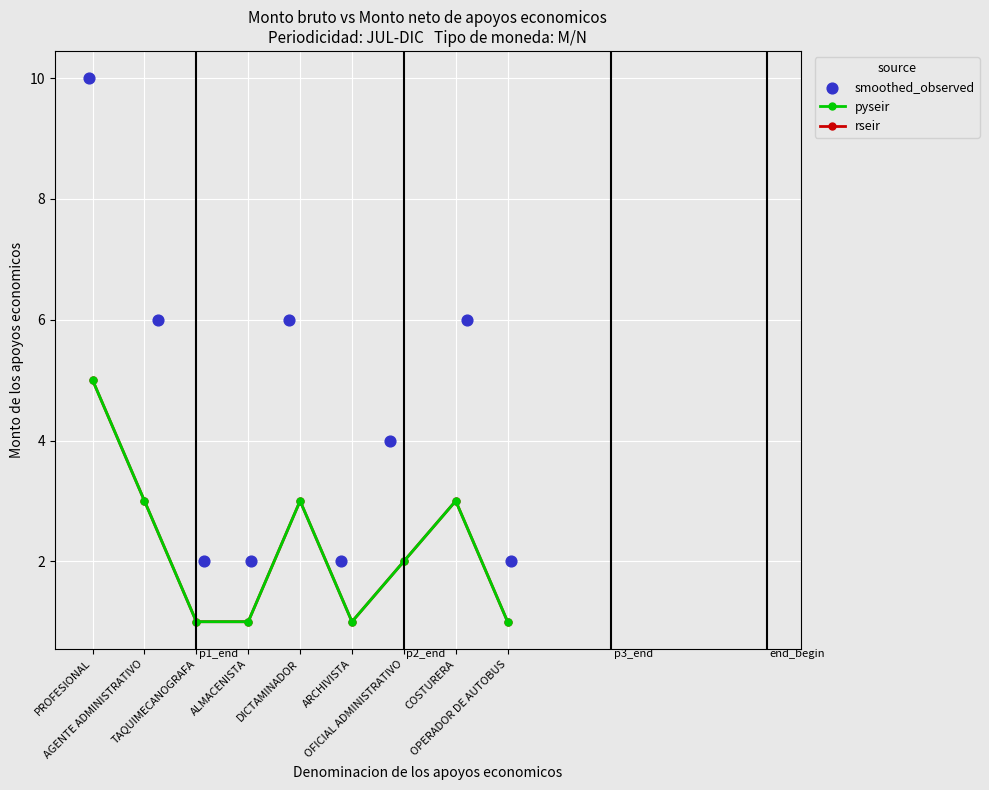

What is the total value across all series at AGENTE ADMINISTRATIVO?

12